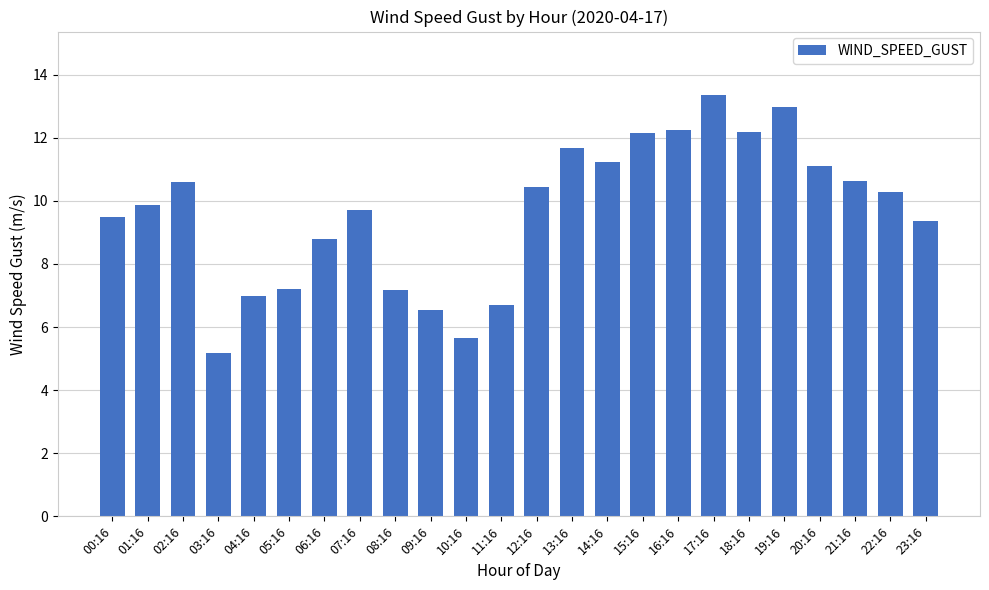

What is the approximate value at 20:16?

11.1